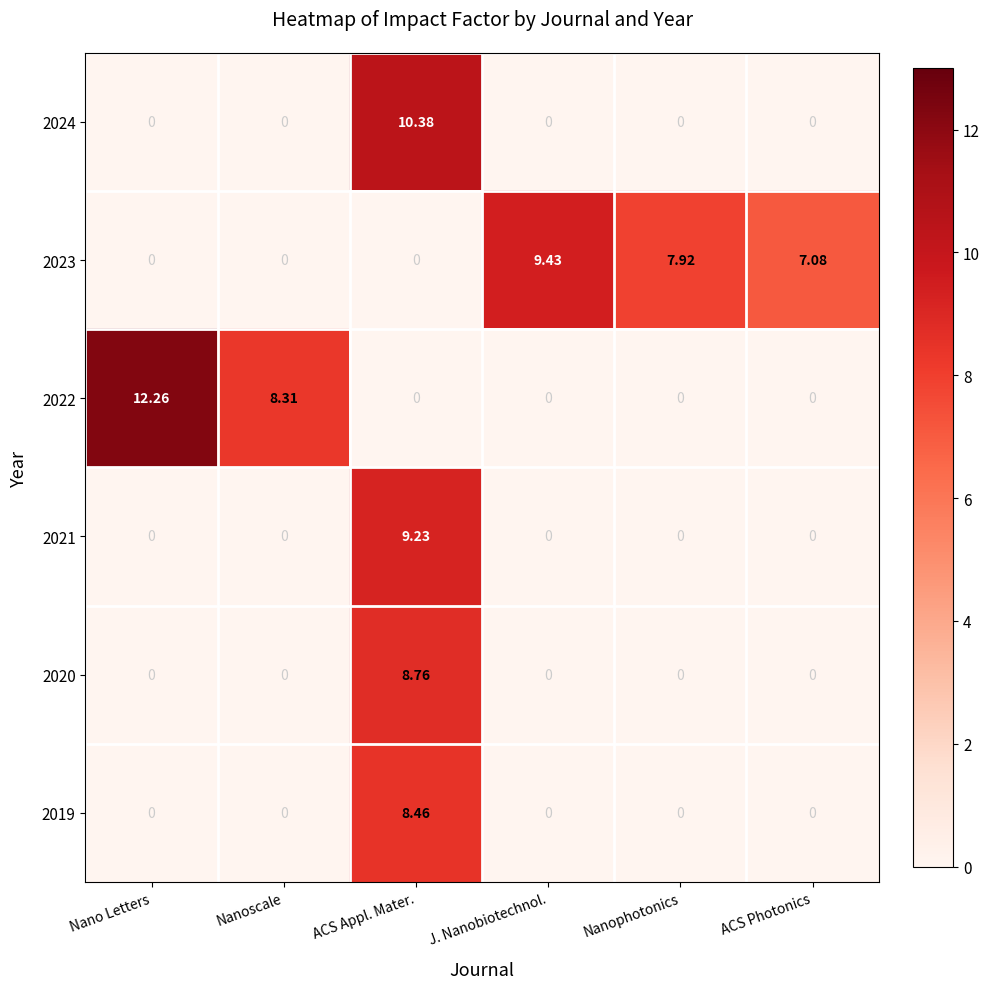

Which series has the widest spread of values?

2022